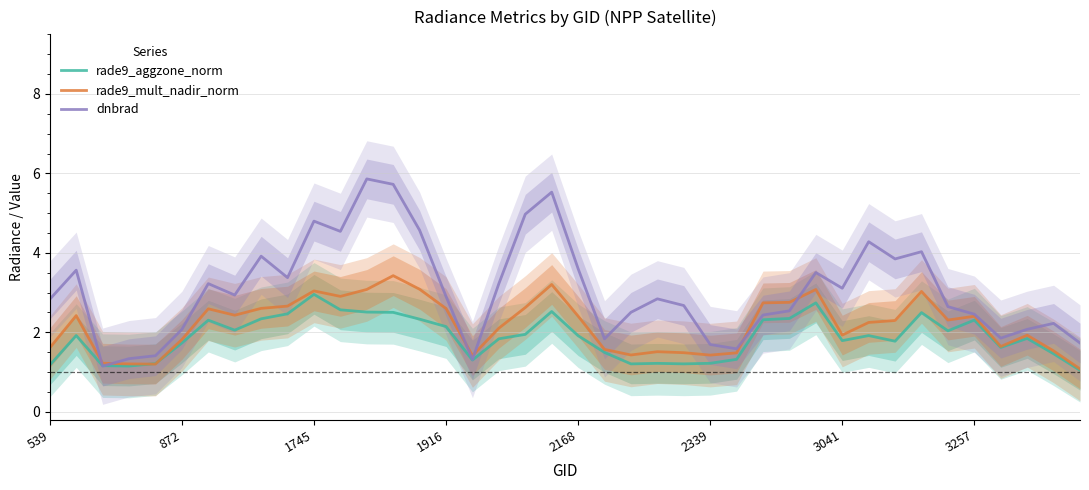

At how many categories does at least one series exceed 1?

40